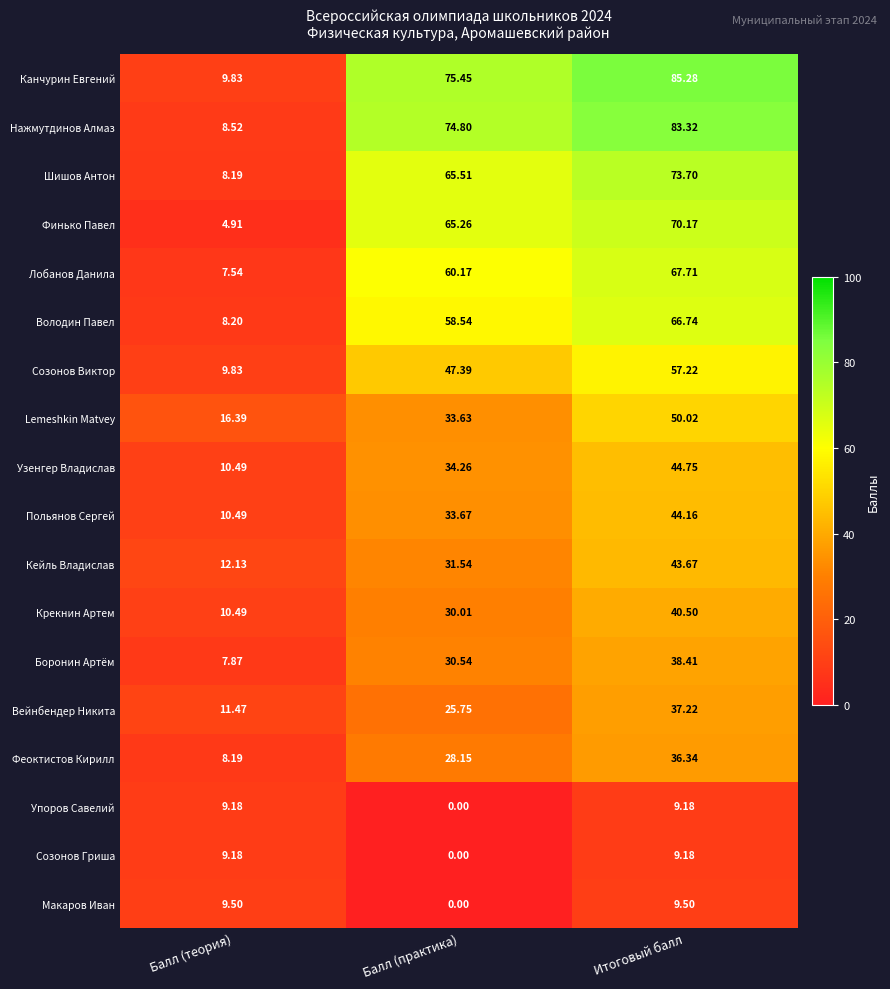

Where does the Финько Павел series first go above 65?

Балл (практика)